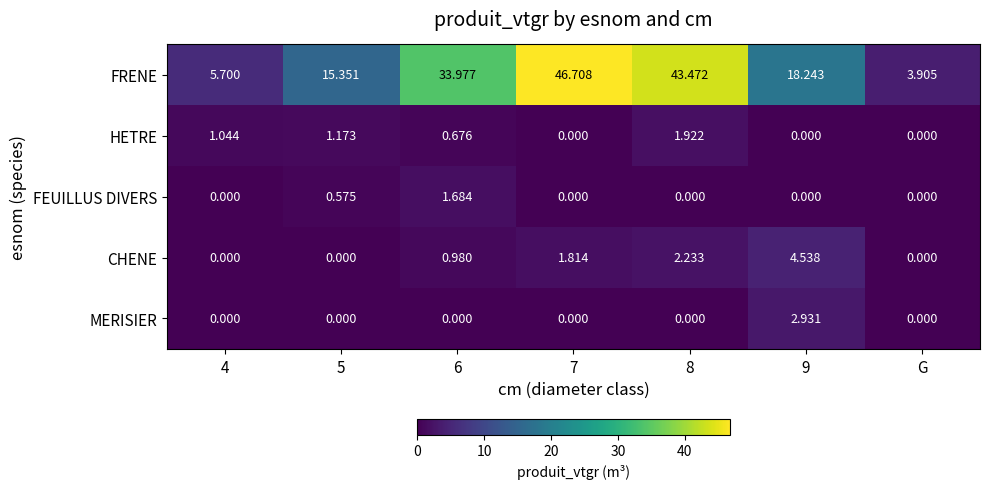

How many values in MERISIER are above zero?

1